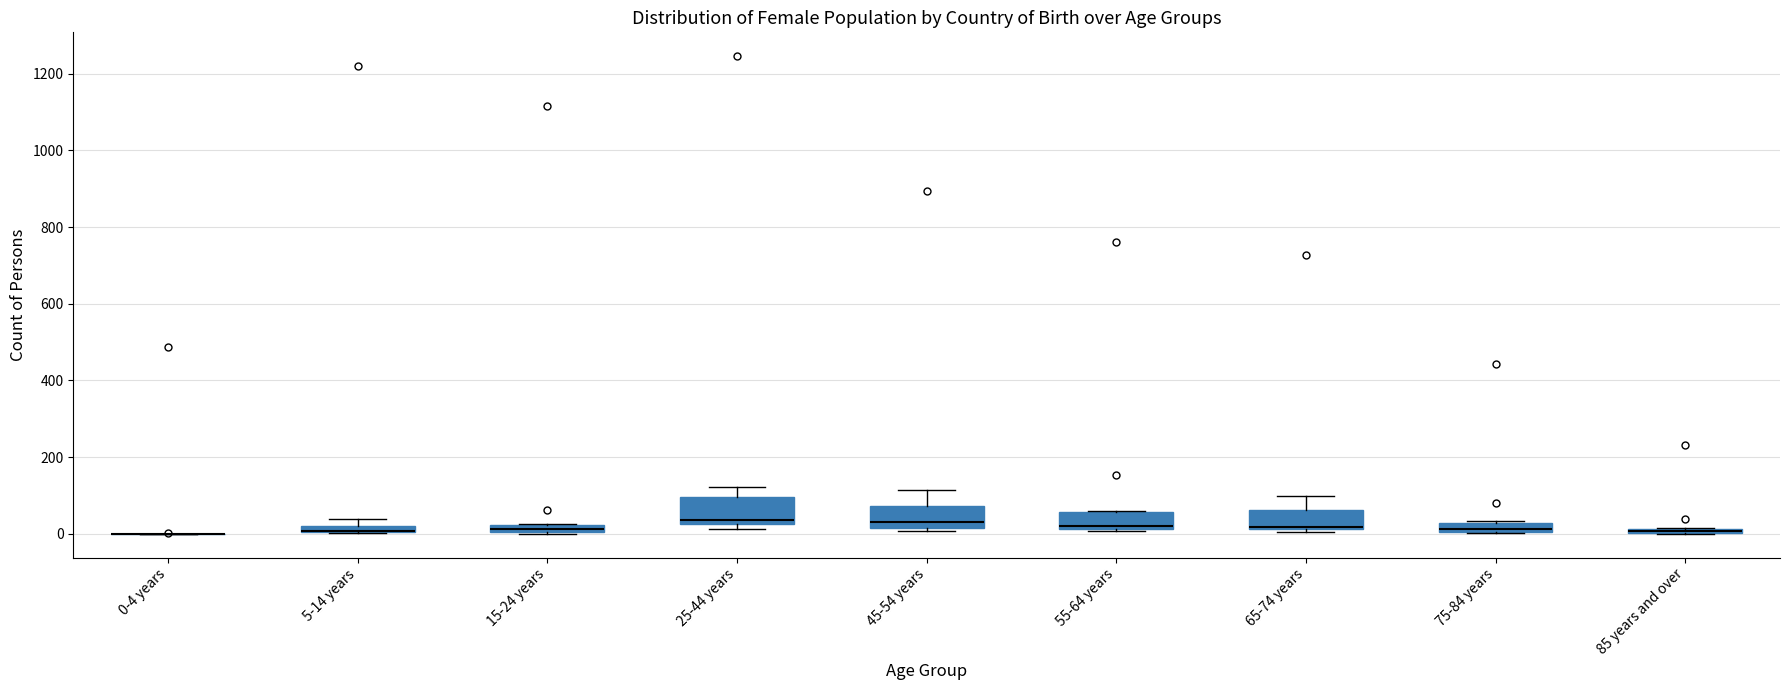

Where is the lower edge of the box for 85 years and over on the y-axis? The values are not printed on the chart, so give them approximately, as read against the axis.

0